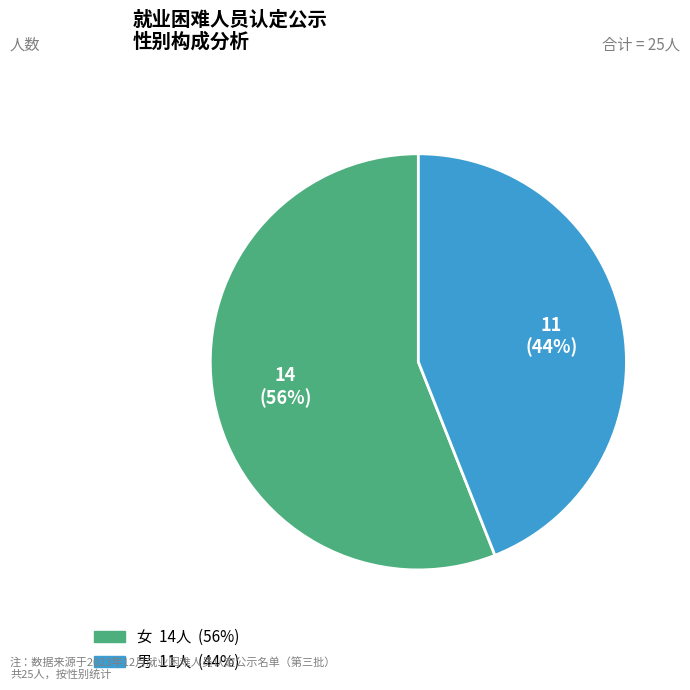

To the nearest percent, what percentage of the pie is 男?

44%